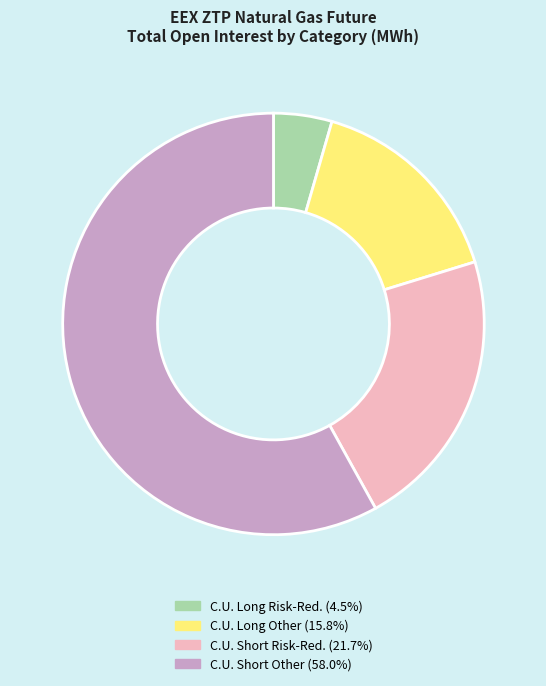

Does any single category account for the majority?

Yes